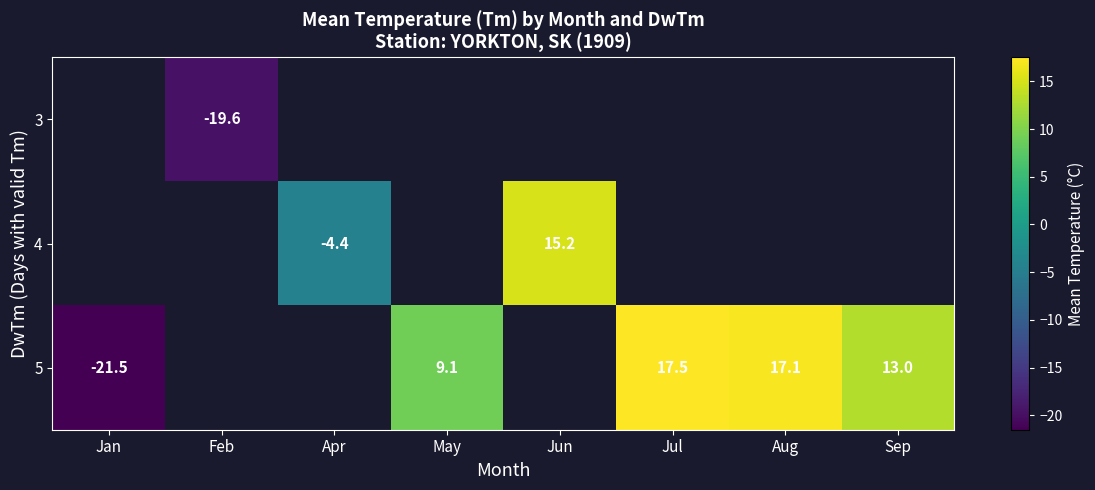

The value of 3 at Feb is -19.6. True or false?

True